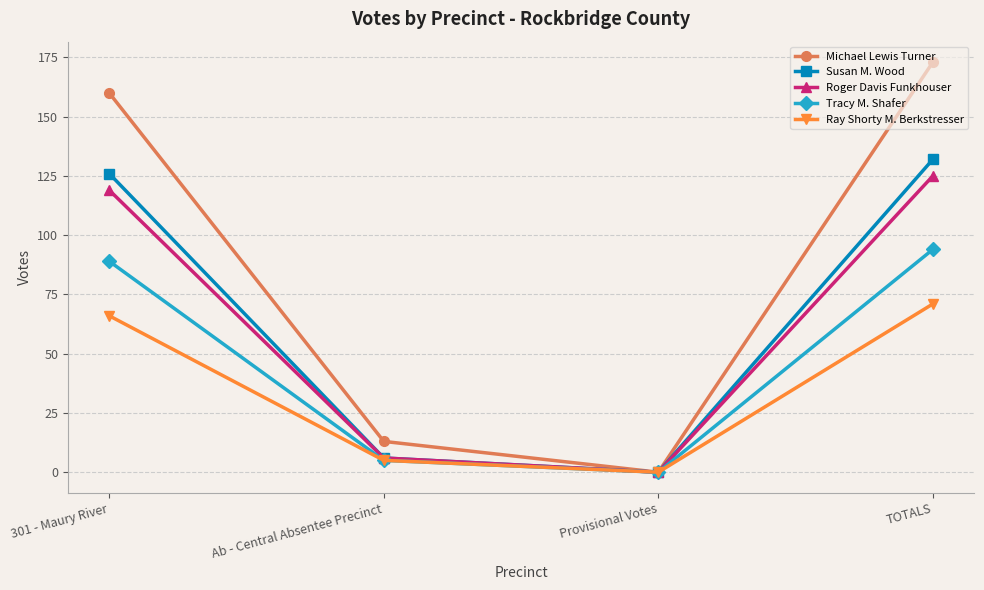

Which series has the largest range (max minus min)?

Michael Lewis Turner